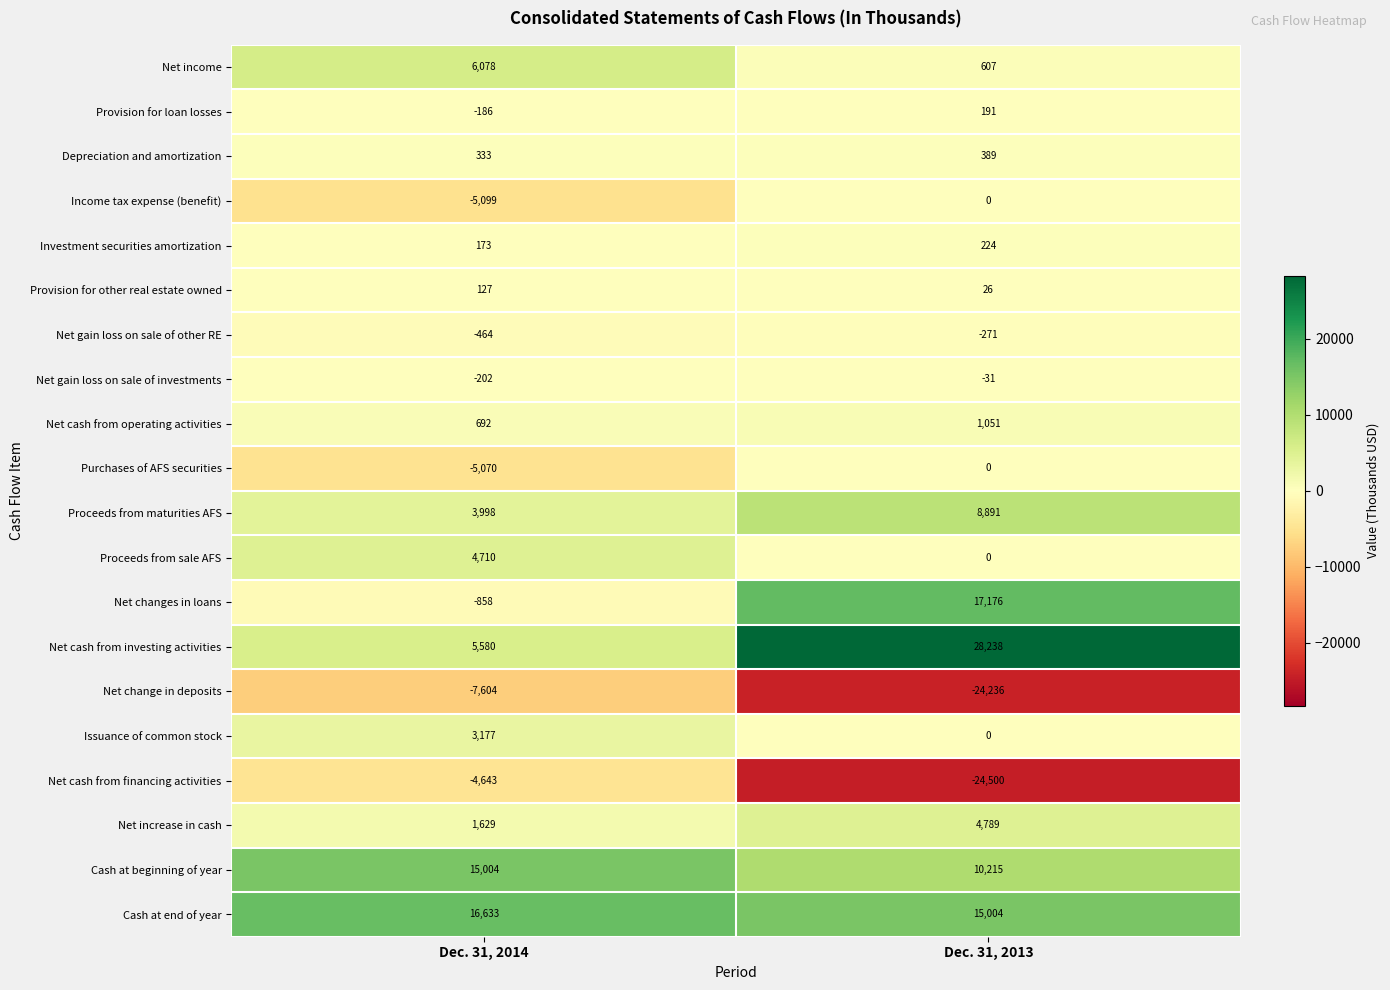

Which series has the largest range (max minus min)?

Net cash from investing activities